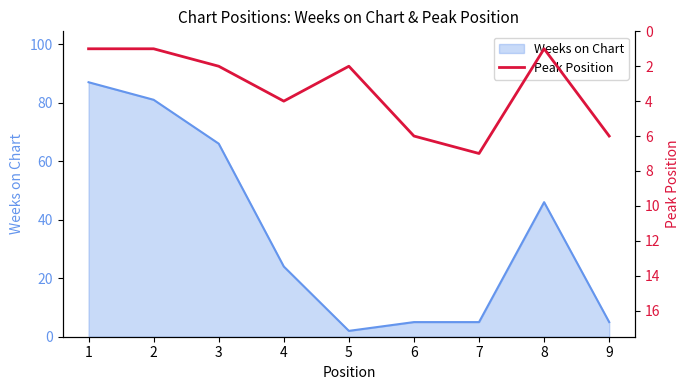

What is the maximum value for Weeks on Chart?

87